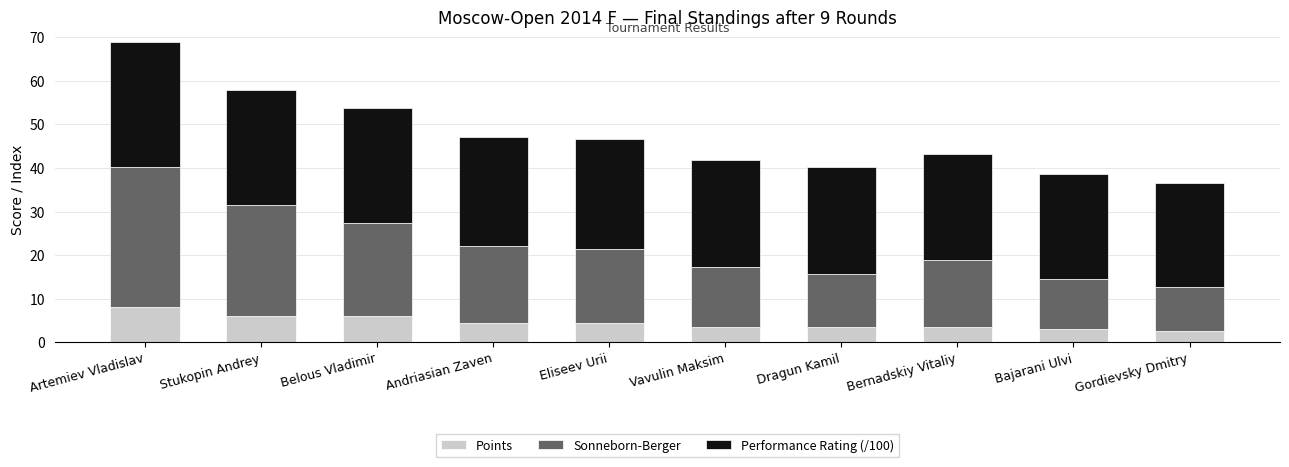

Read the Points value at Vavulin Maksim.

3.5